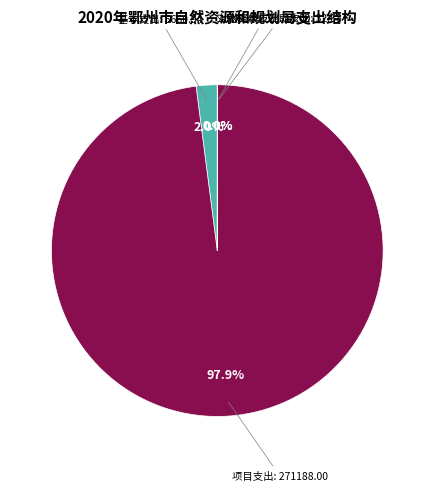

To the nearest percent, what is the average slice percentage?

25%